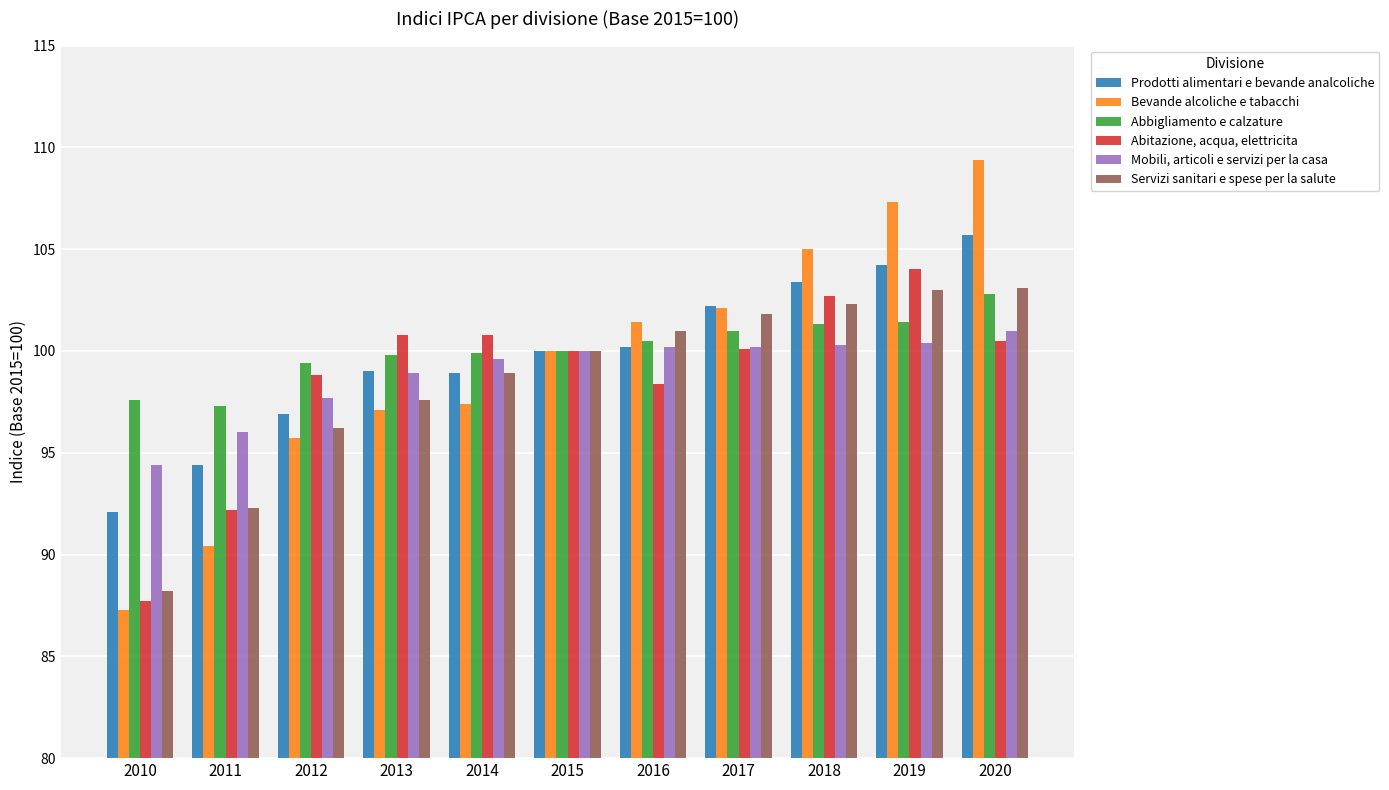

How many groups of bars are there?

11